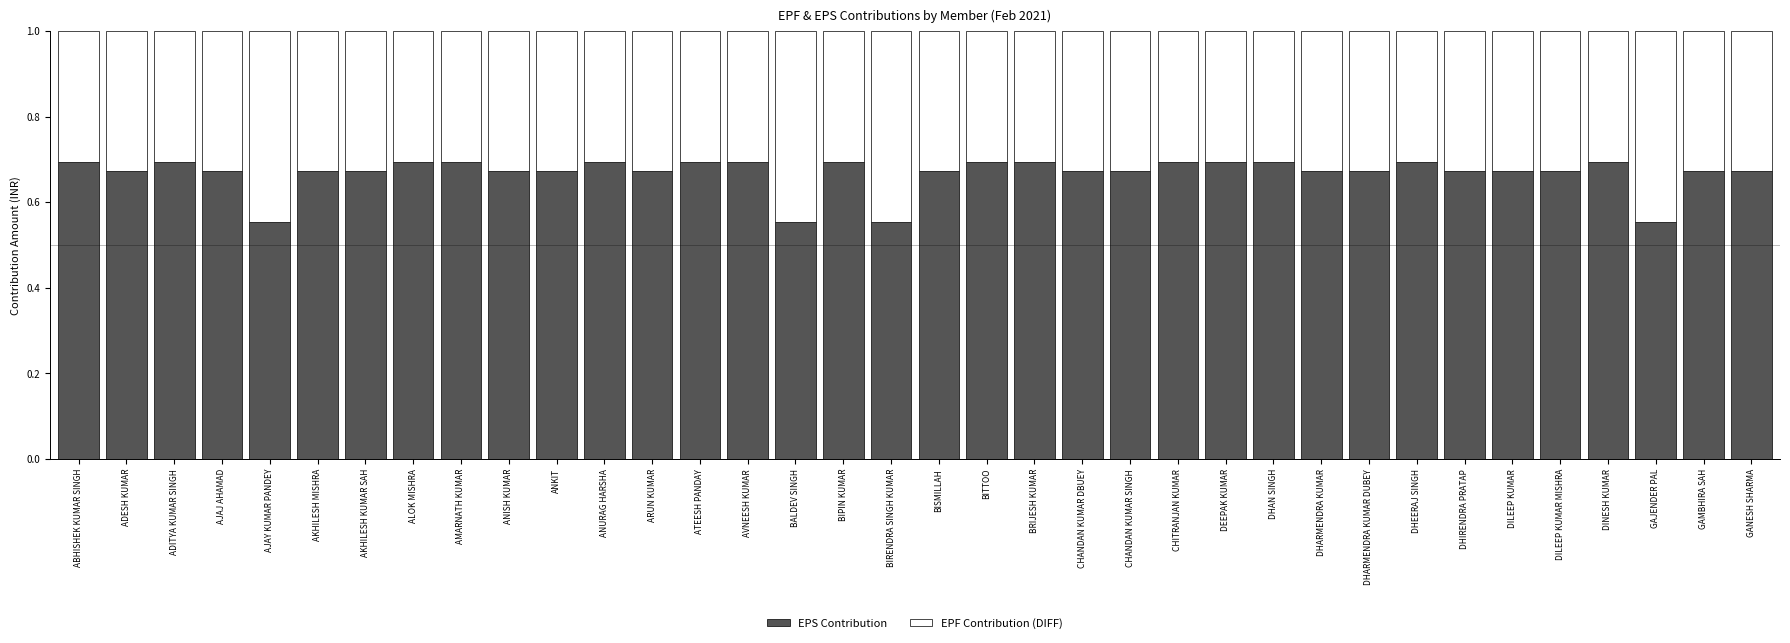

What is the total value across all series at ANKIT?

1.0